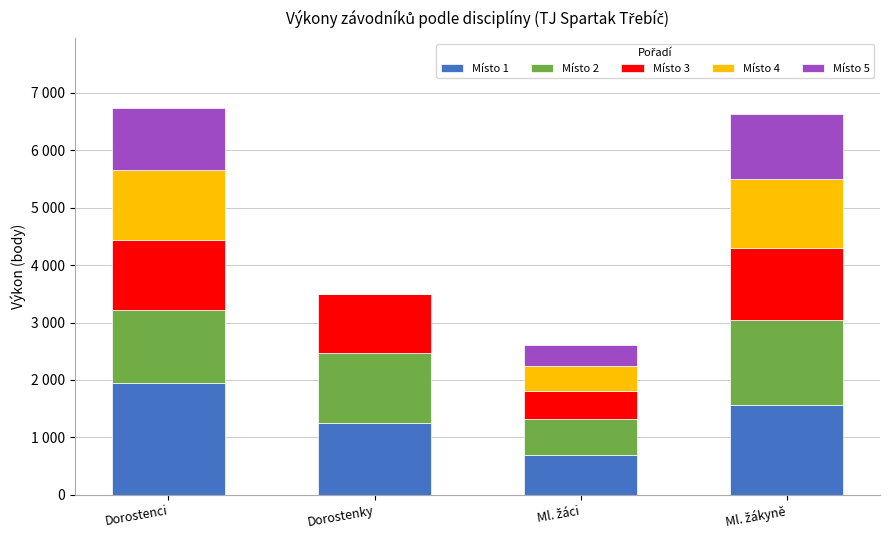

Is it true that Místo 2 equals 1469 at Ml. žákyně?

True